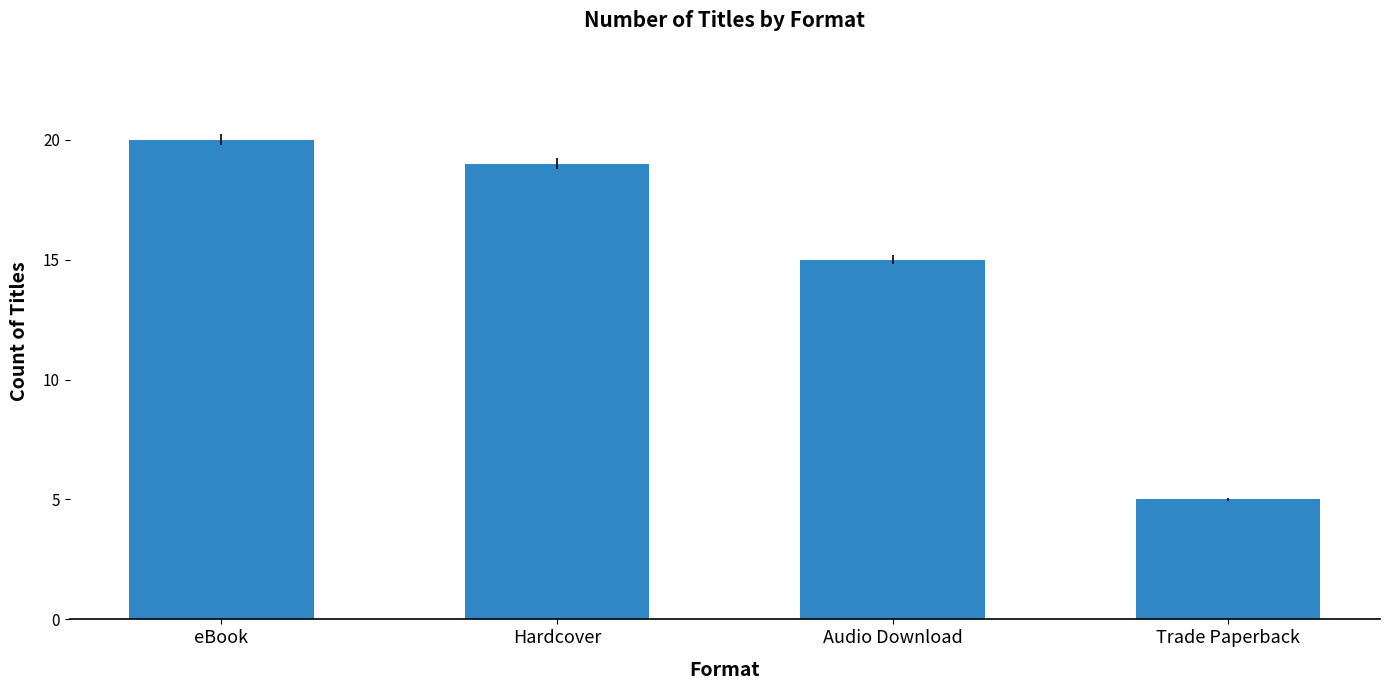

Approximately how many times larger is the value at Audio Download compared to Trade Paperback?

3.0